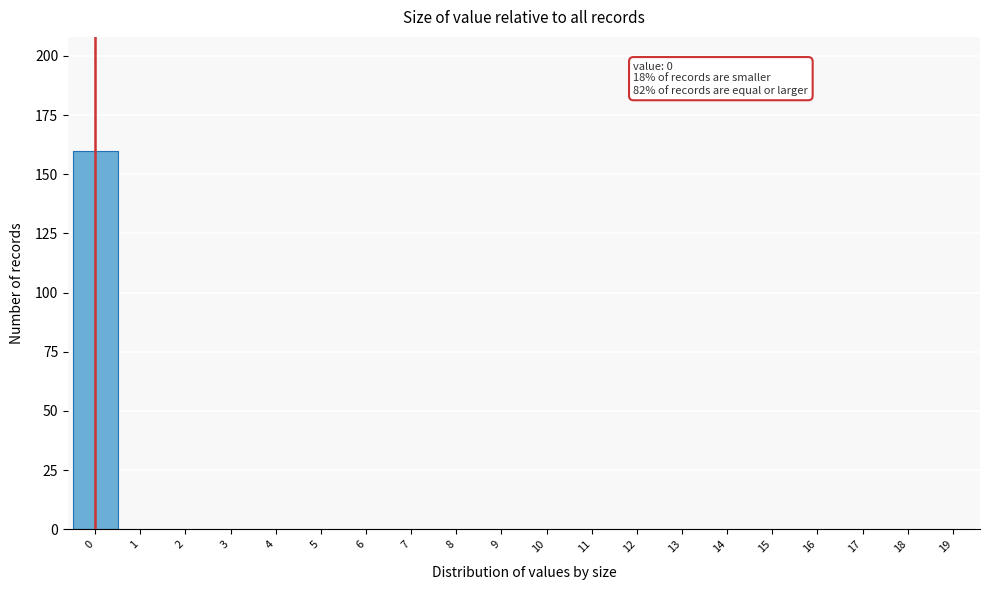

Reading left to right, what are all the values shown in this chart?

0=160	1=0	2=0	3=0	4=0	5=0	6=0	7=0	8=0	9=0	10=0	11=0	12=0	13=0	14=0	15=0	16=0	17=0	18=0	19=0